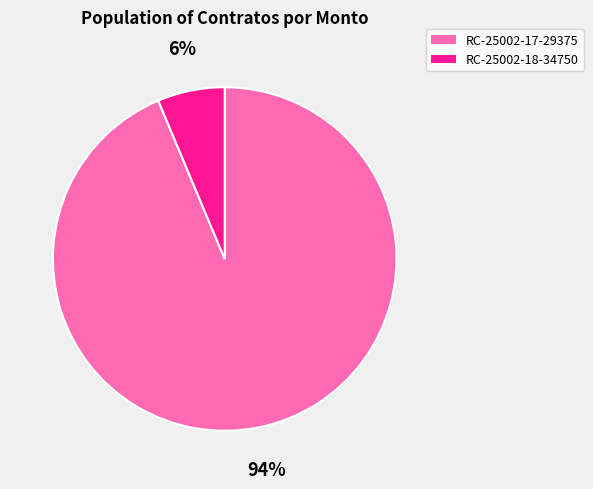

Is RC-25002-18-34750 the majority of the pie?

No